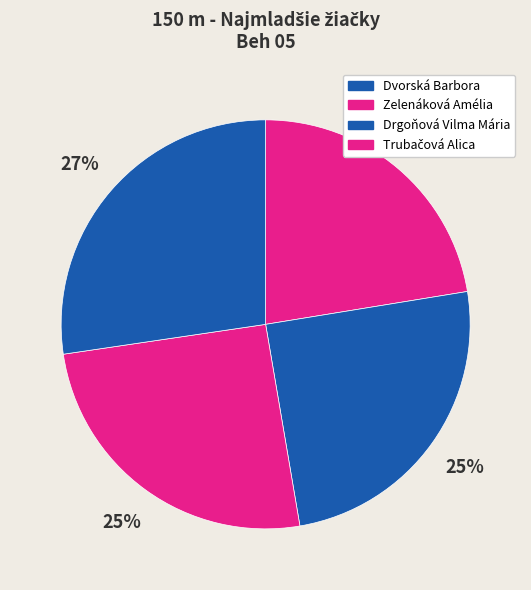

Is Dvorská Barbora the majority of the pie?

No